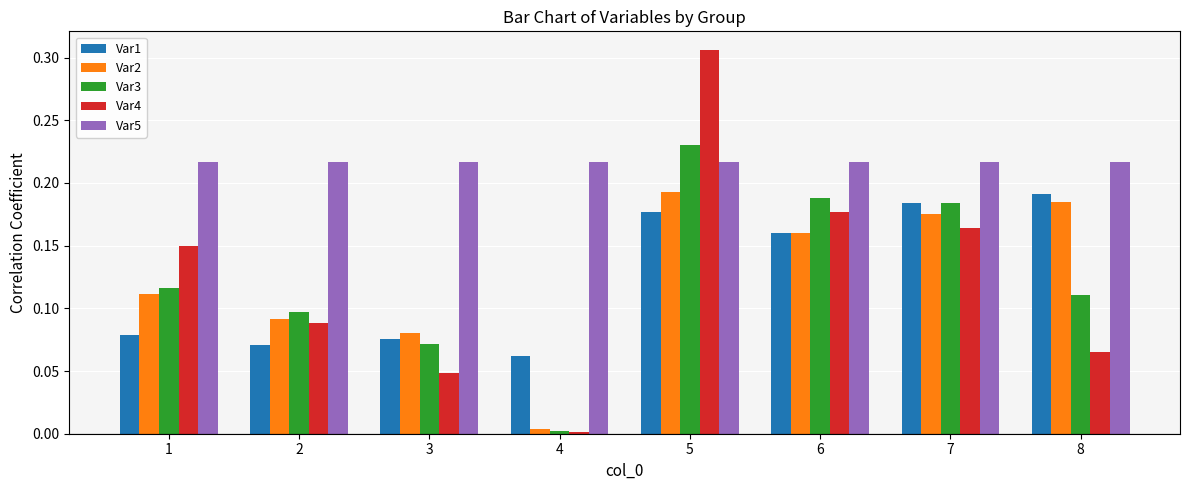

Which series has the widest spread of values?

Var4